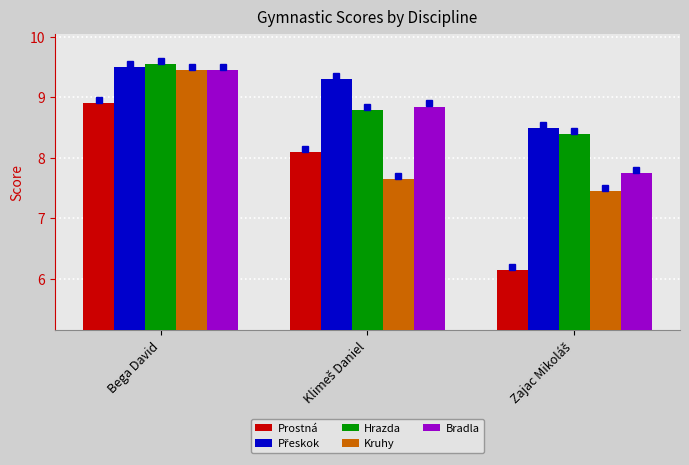

Read the Prostná value at Bega David.

8.9